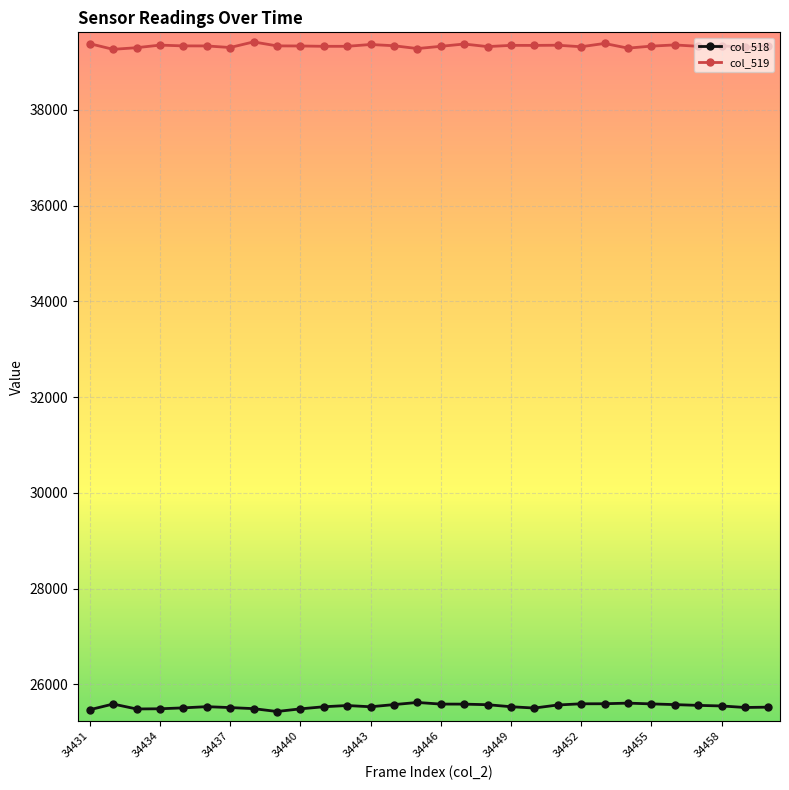

True or false: col_519 and col_518 intersect in this chart.

False